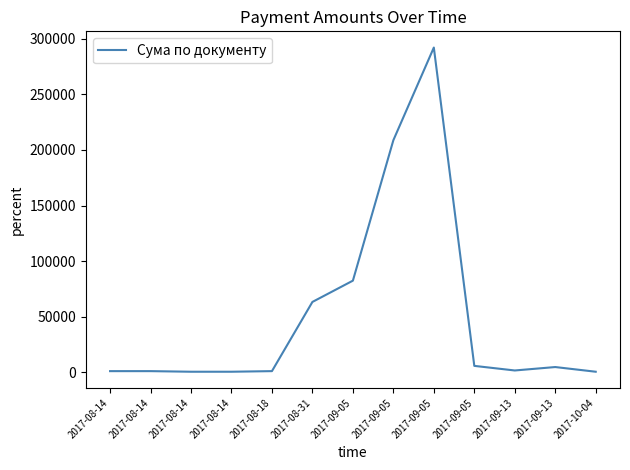

What is the sum of the values at 2017-09-13 and 2017-08-14?

2748.8